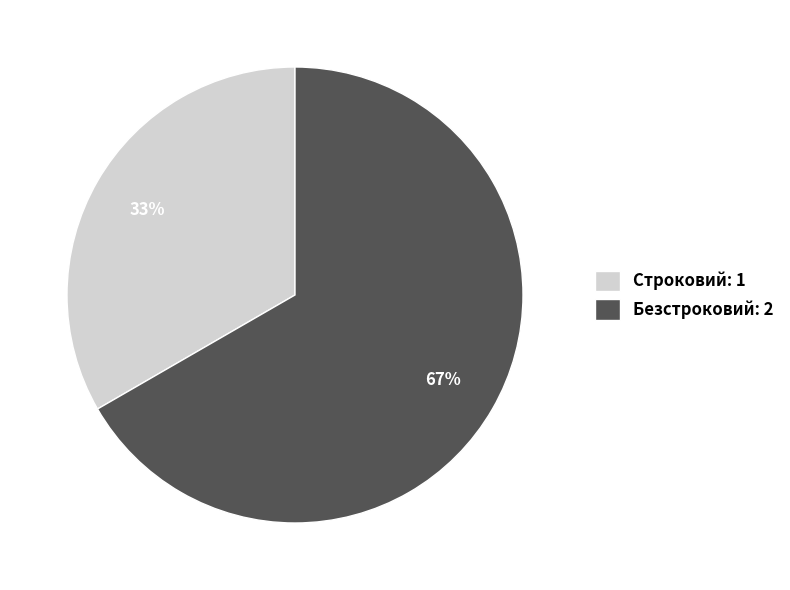

Count the number of slices in the pie.

2